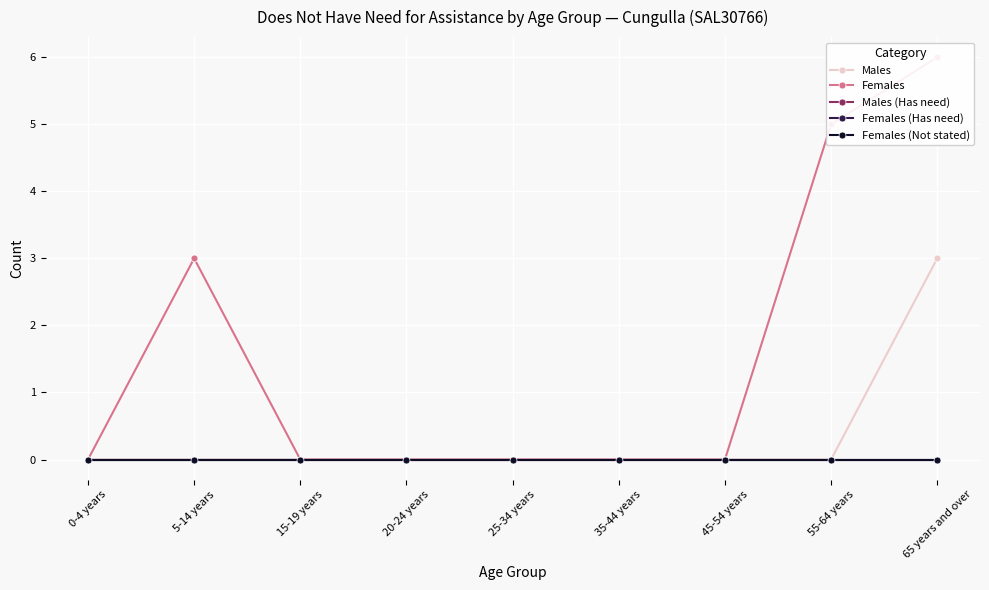

The value of Females (Not stated) at 35-44 years is 0. True or false?

True